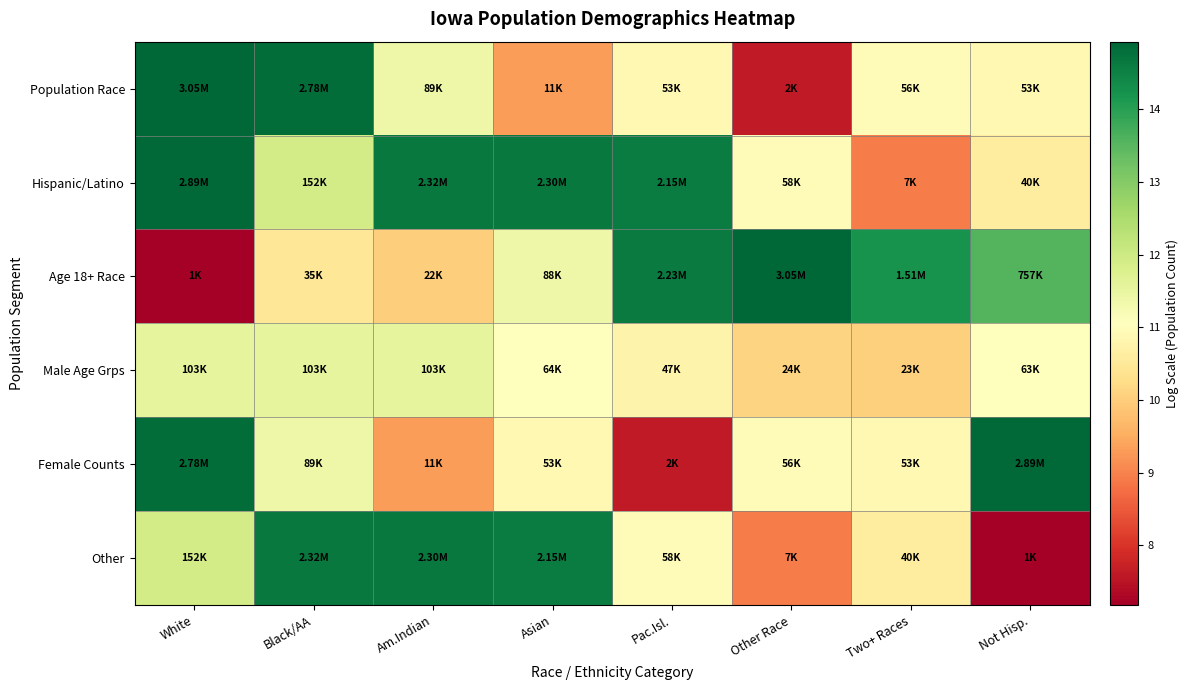

At White, list the series in order from largest to smallest.

Population Race, Hispanic/Latino, Female Counts, Other, Male Age Grps, Age 18+ Race